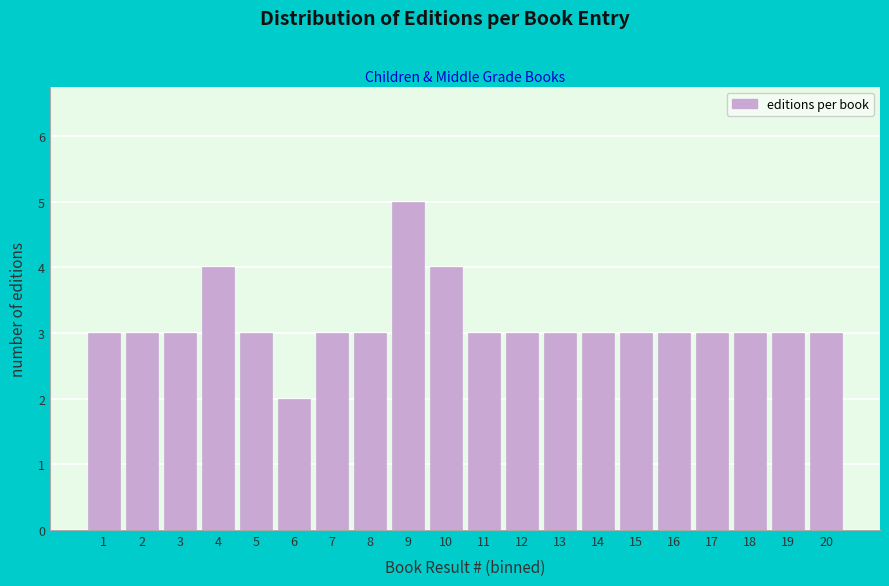

Reading left to right, transcribe all the data shown in this chart.

3	3	3	4	3	2	3	3	5	4	3	3	3	3	3	3	3	3	3	3